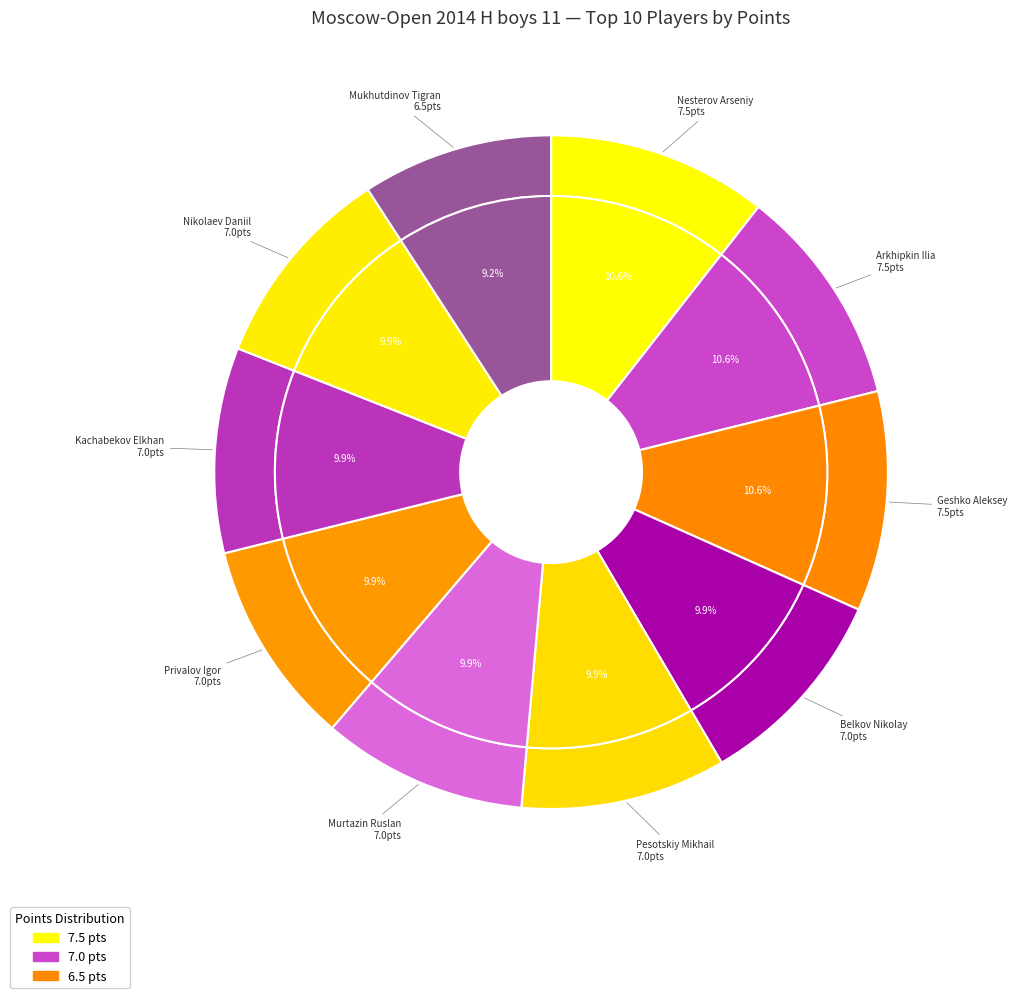

To the nearest percent, what is the average slice percentage?

10%